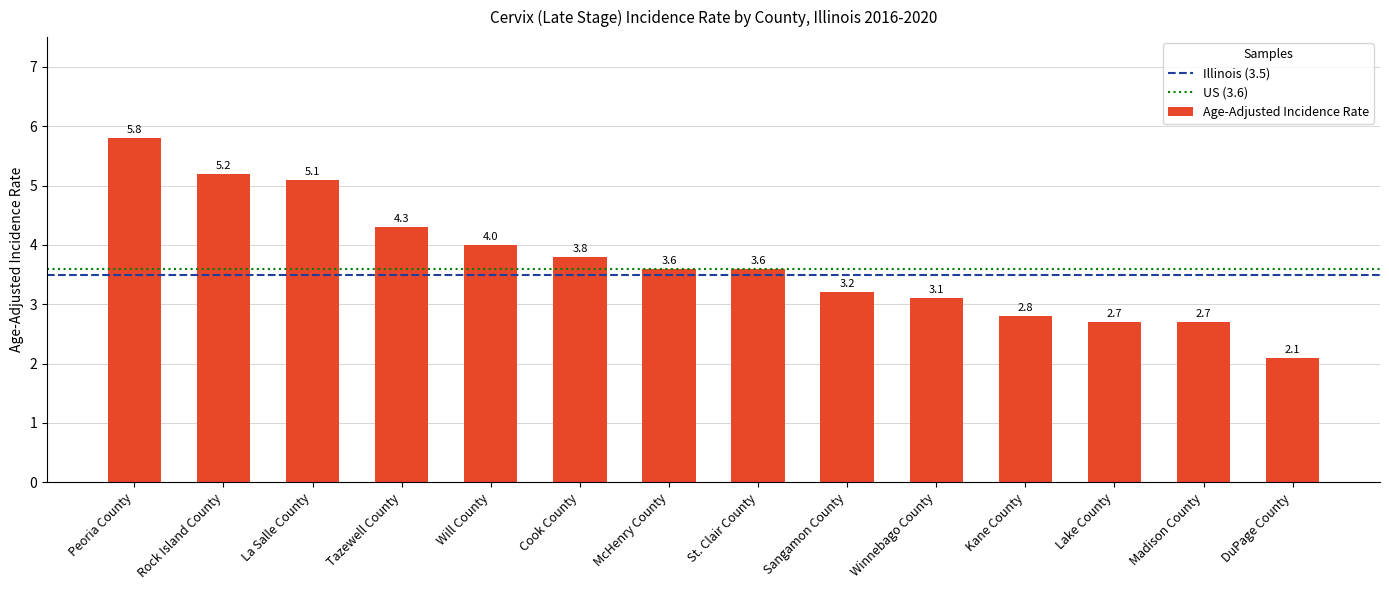

The value at Rock Island County is 5.2. True or false?

True